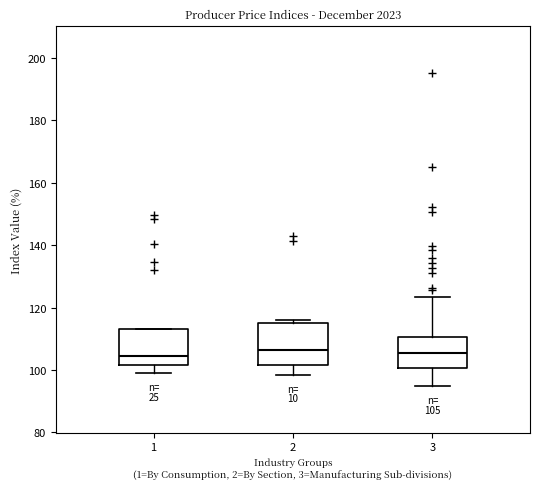

Which box is the tallest, from its lower edge to its upper edge?

2